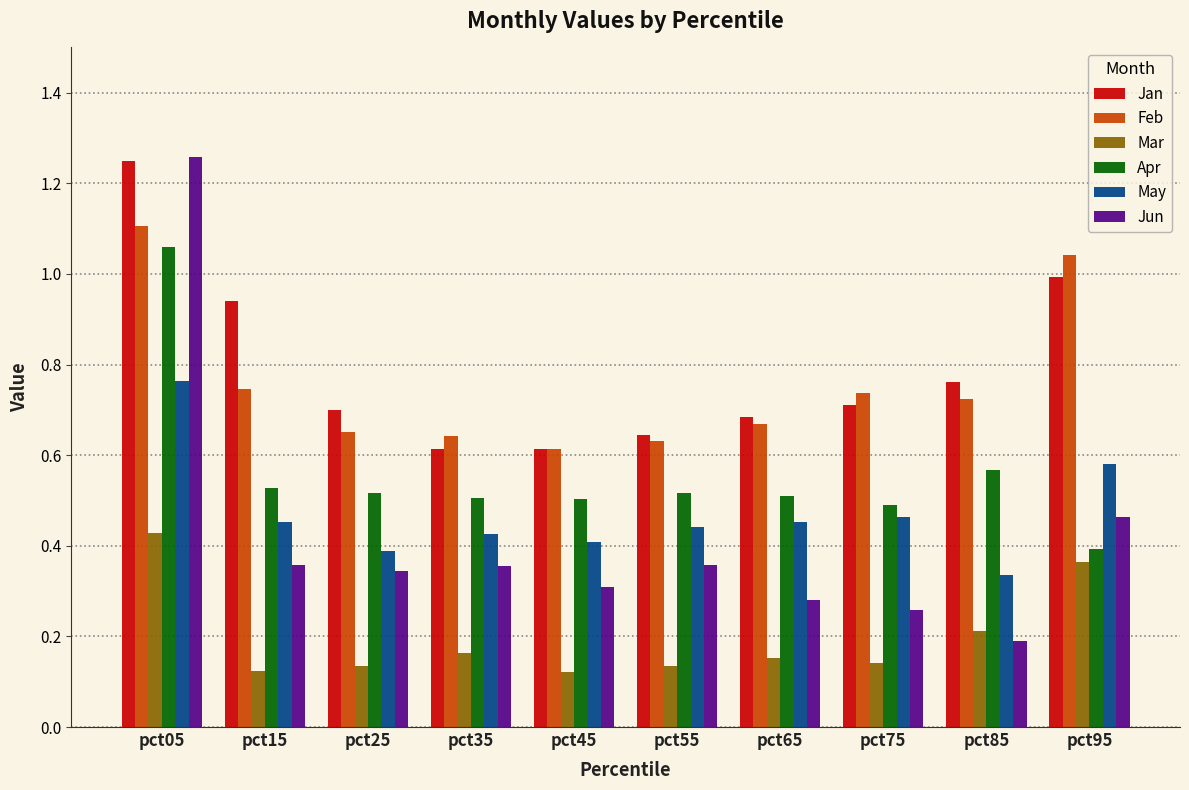

What is the sum of all Jun values?

4.2